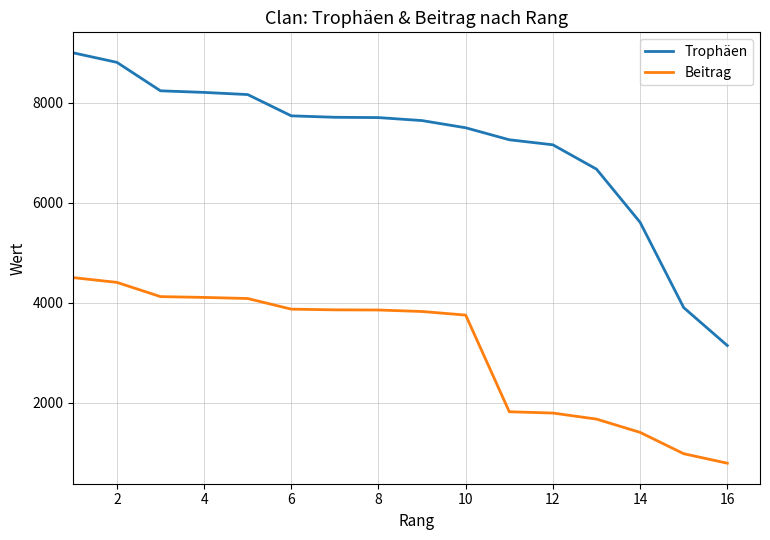

Which series has the largest range (max minus min)?

Trophäen